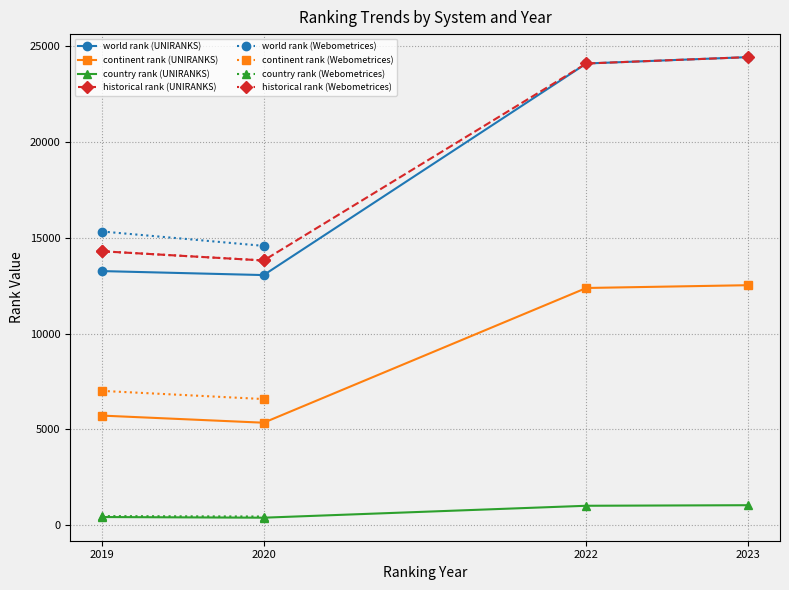

Reading left to right, list all the values displayed in this chart.

world rank: 2019=13268.0	2020=13060.0	2022=24109.0	2023=24441.0	2019=15335.0	2020=14585.0
continent rank: 2019=5721.0	2020=5350.0	2022=12386.0	2023=12531.0	2019=7011.0	2020=6585.0
country rank: 2019=424.0	2020=390.0	2022=1013.0	2023=1042.0	2019=473.0	2020=451.0
historical rank: 2019=14301.5	2020=13822.5	2022=24109.0	2023=24441.0	2019=14301.5	2020=13822.5